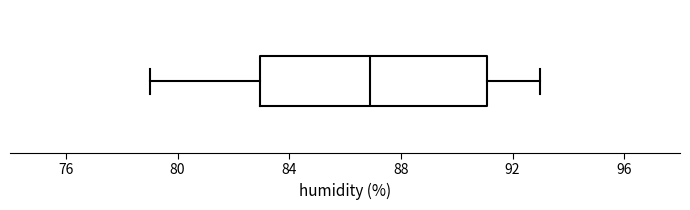

Read this box plot against the x-axis: the position of the median line, the range covered by the box, and the ends of both whiskers. The values are not printed on the chart, so give them approximately, as read against the axis.

median 87, box 83 to 91, whiskers 79 to 93